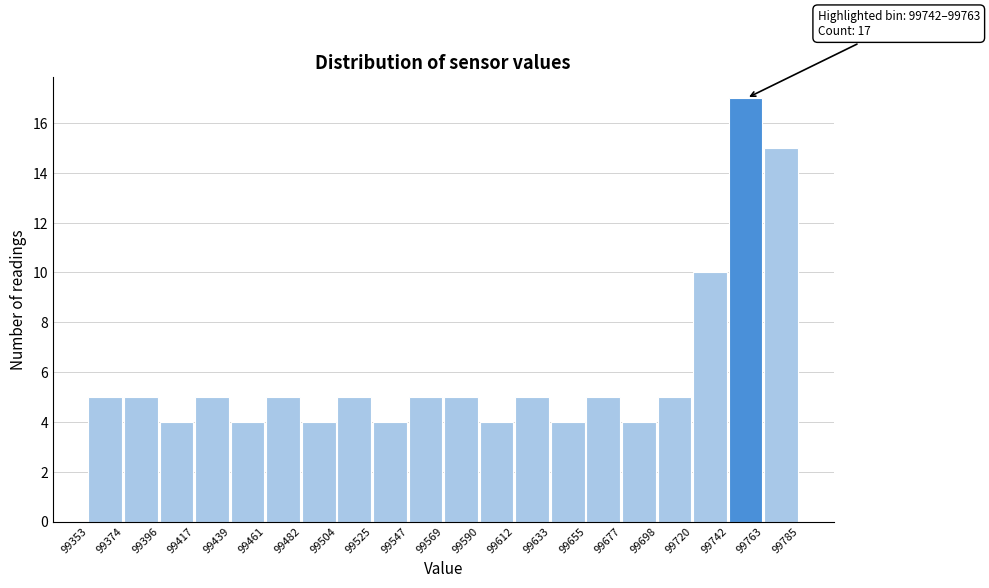

Which range on the x-axis has the tallest bar?

99742 to 99763